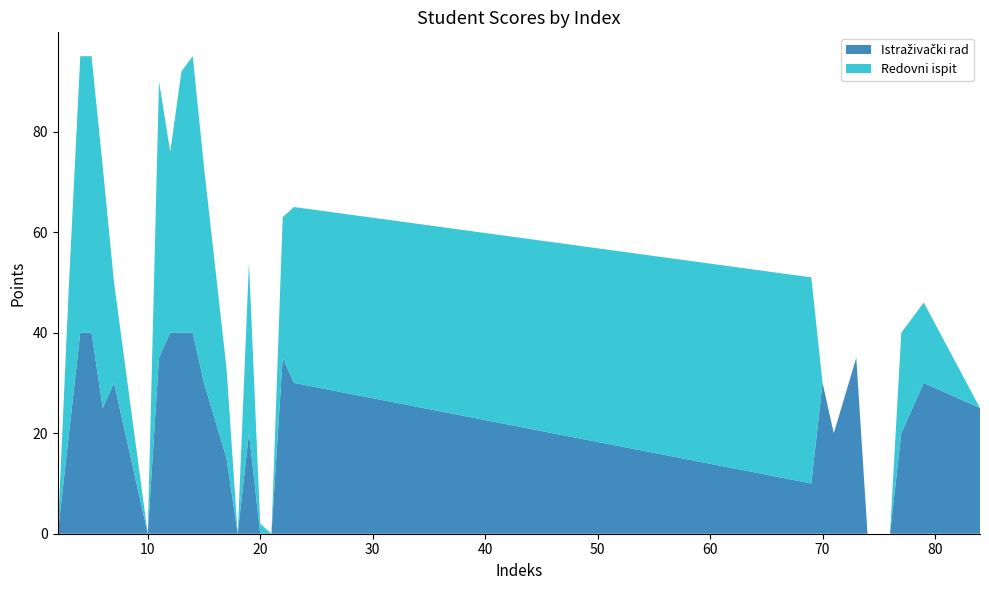

Reading left to right, transcribe all the data shown in this chart.

Istraživački rad: 0	20	40	40	25	30	0	35	40	40	40	30	15	0	20	0	0	35	30	10	30	20	35	0	0	0	20	30	25
Redovni ispit: 0	30	55	55	48	20	0	55	36	52	55	43	18	0	34	2	0	28	35	41	0	0	0	0	0	0	20	16	0